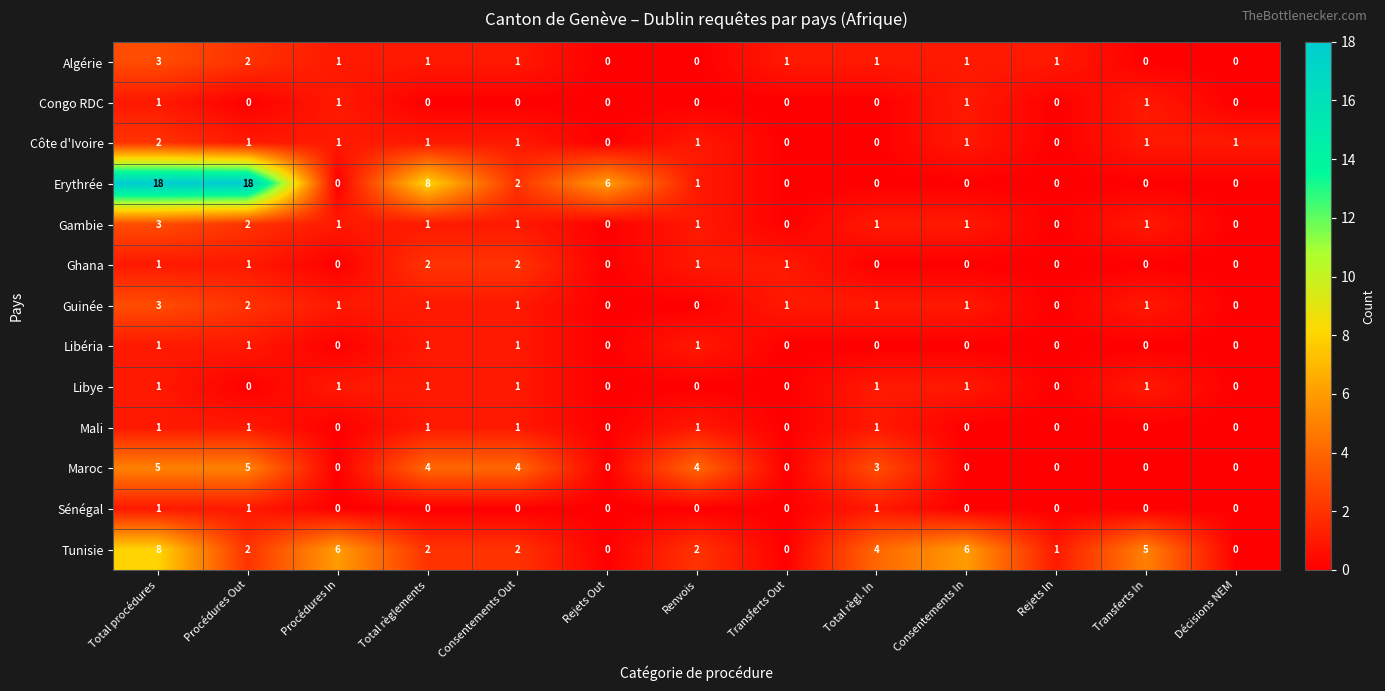

What is the difference between the highest and lowest values at Consentements Out?

4